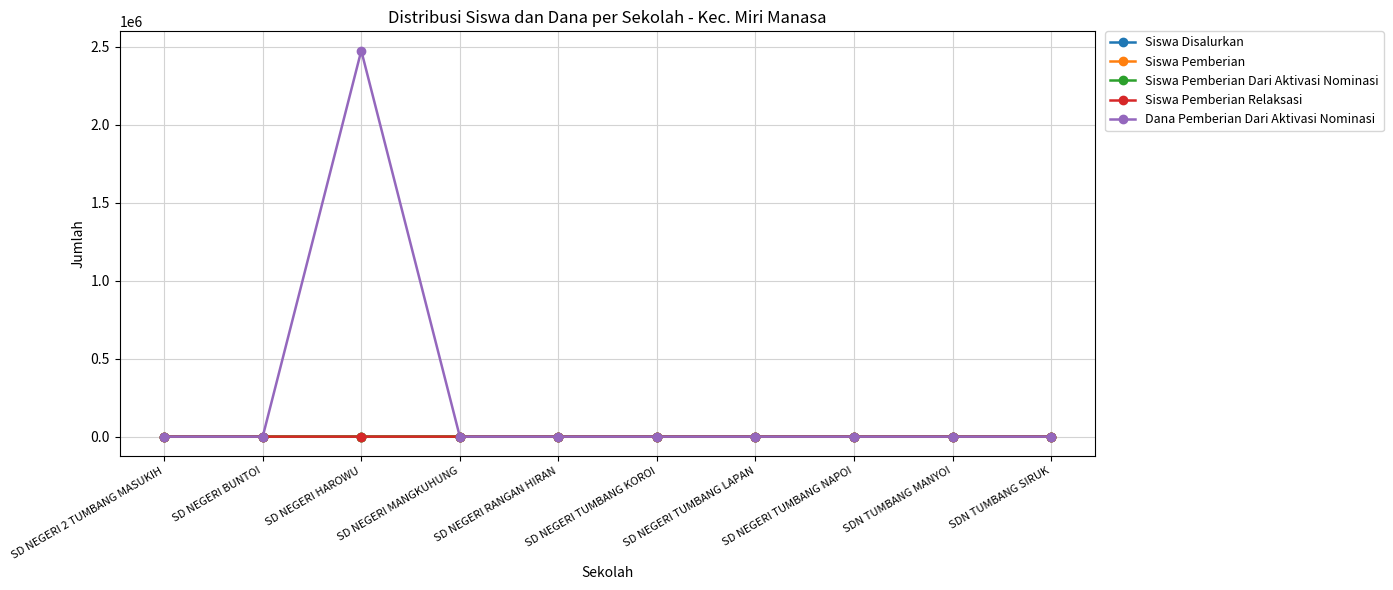

The value of Dana Pemberian Dari Aktivasi Nominasi at SD NEGERI 2 TUMBANG MASUKIH is 0. True or false?

True